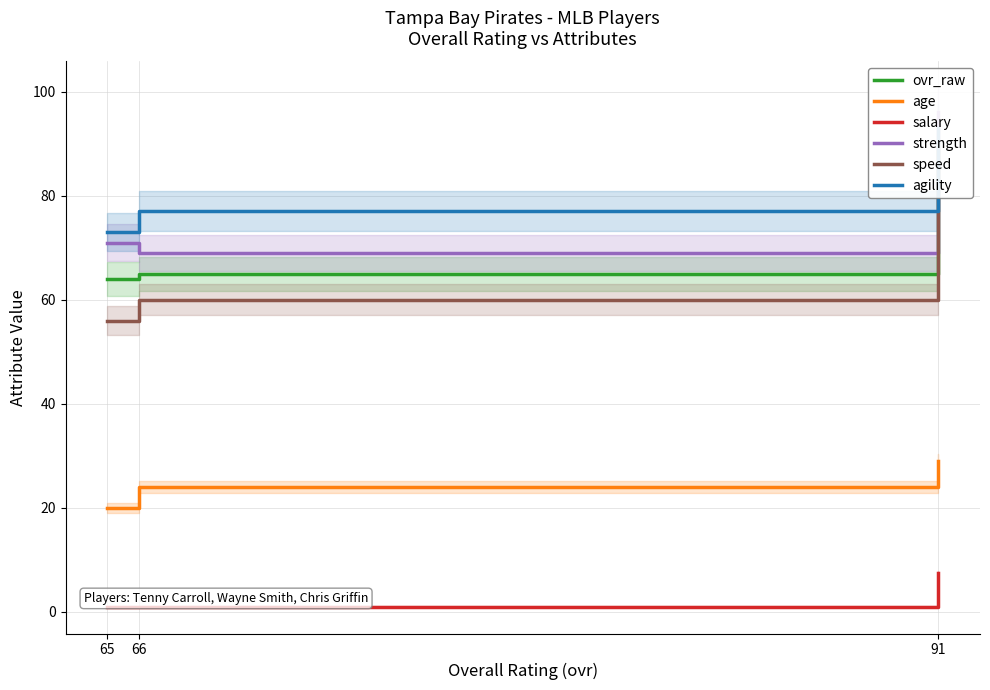

Reading right to left, transcribe all the data shown in this chart.

ovr_raw: 91=90.0	66=65.0	65=64.0
age: 91=29.0	66=24.0	65=20.0
salary: 91=7.5	66=1.0	65=0.9
strength: 91=96.0	66=69.0	65=71.0
speed: 91=89.0	66=60.0	65=56.0
agility: 91=93.0	66=77.0	65=73.0